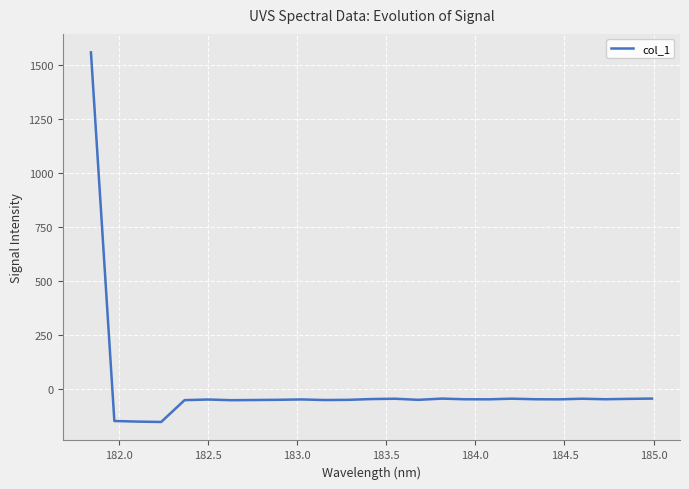

What is the minimum value shown in the chart?

-150.6